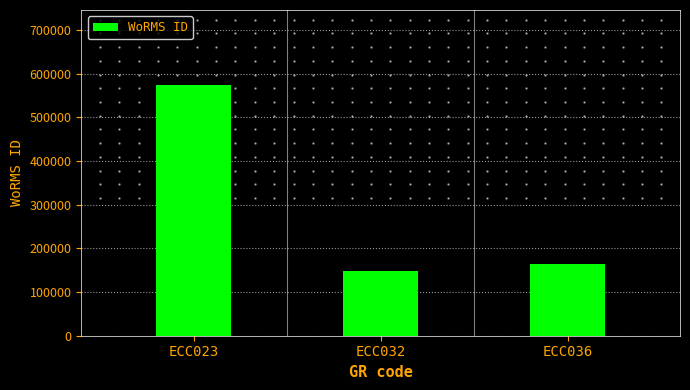

Reading left to right, list all the values displayed in this chart.

ECC023=573884	ECC032=149073	ECC036=163447